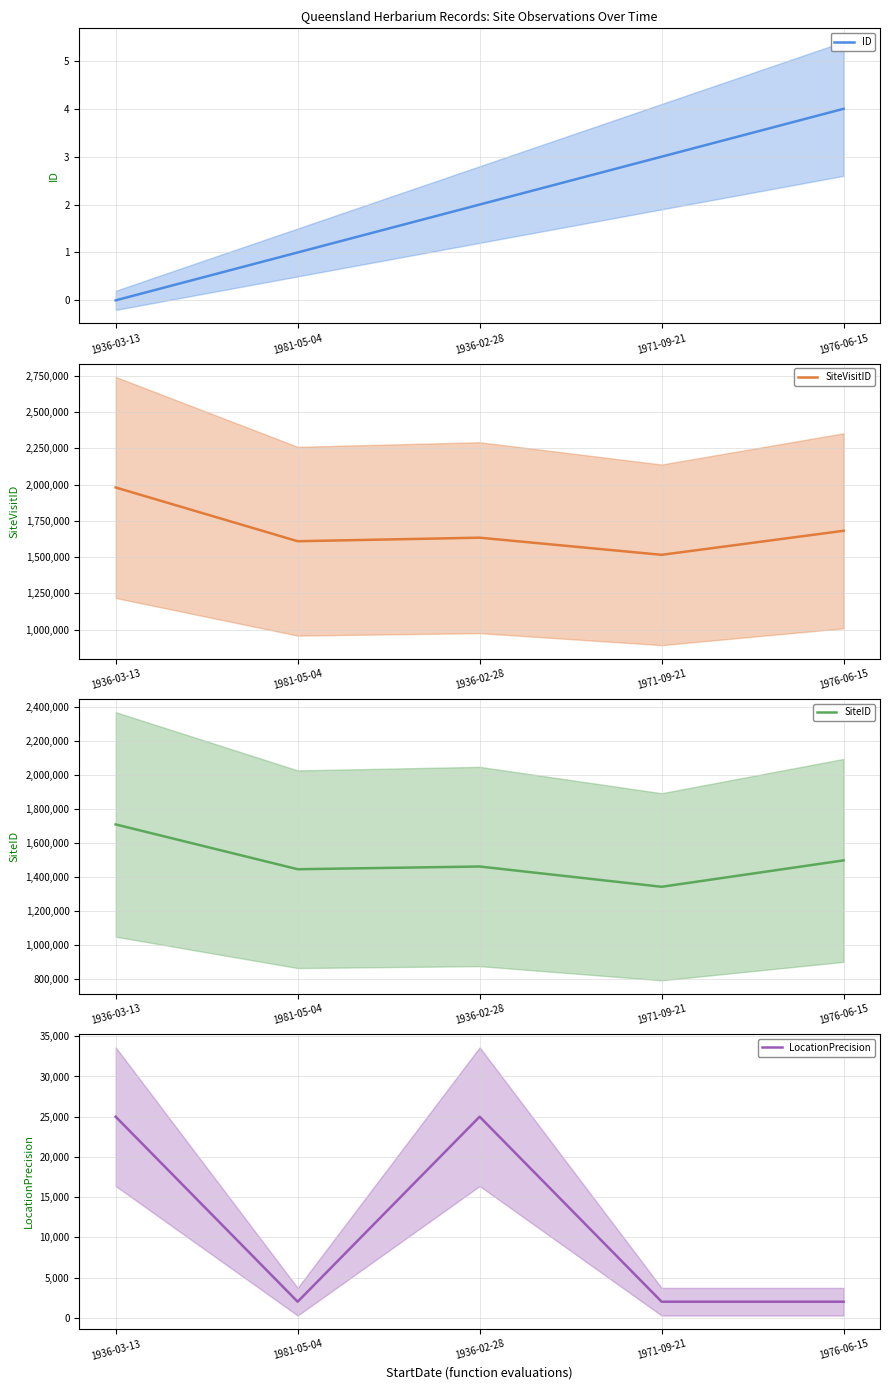

What is the lowest value of the SiteVisitID series?

1515622